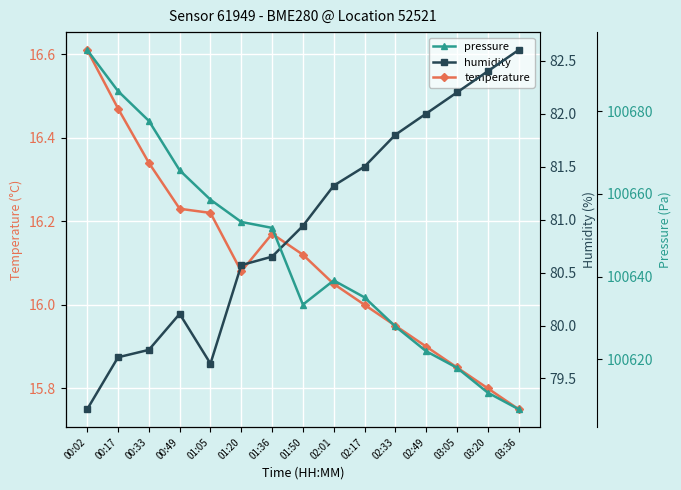

True or false: temperature and humidity intersect in this chart.

False